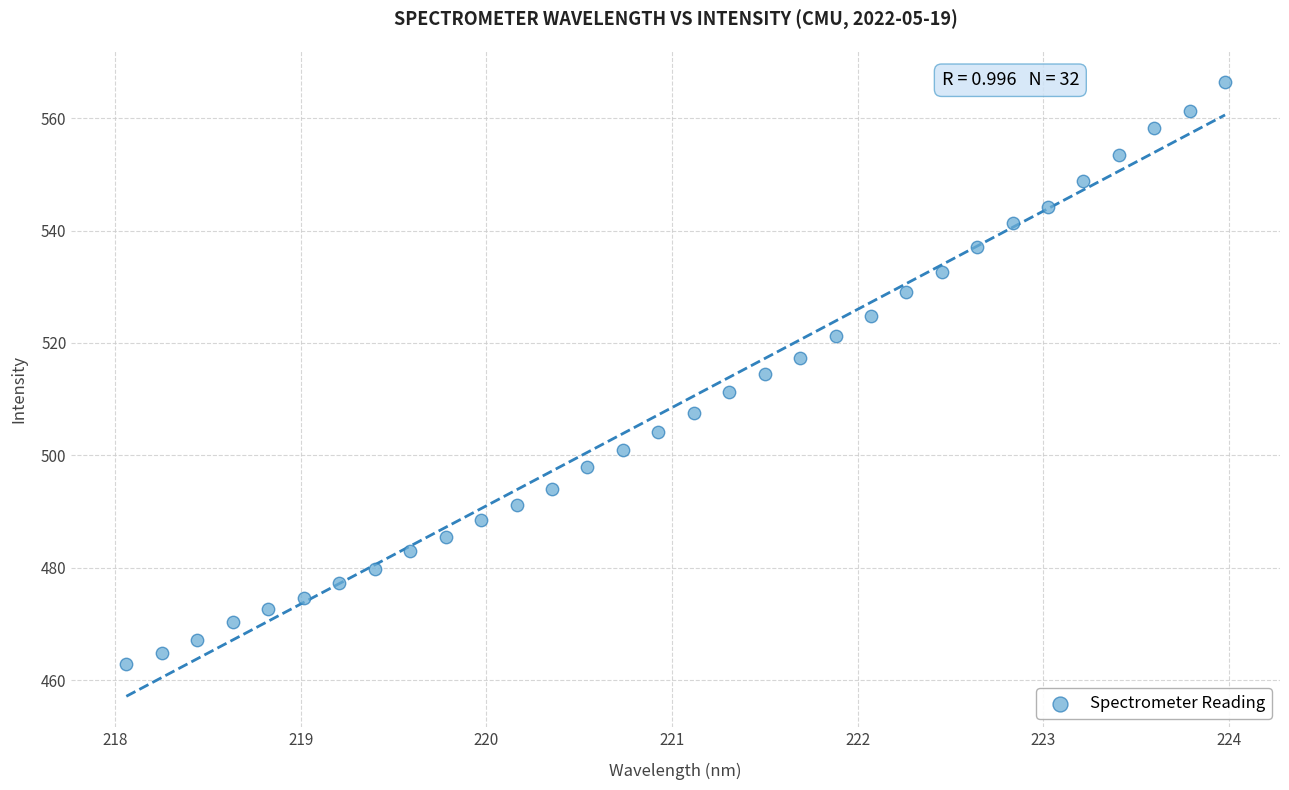

What is the range of X values (max minus min)?

5.9